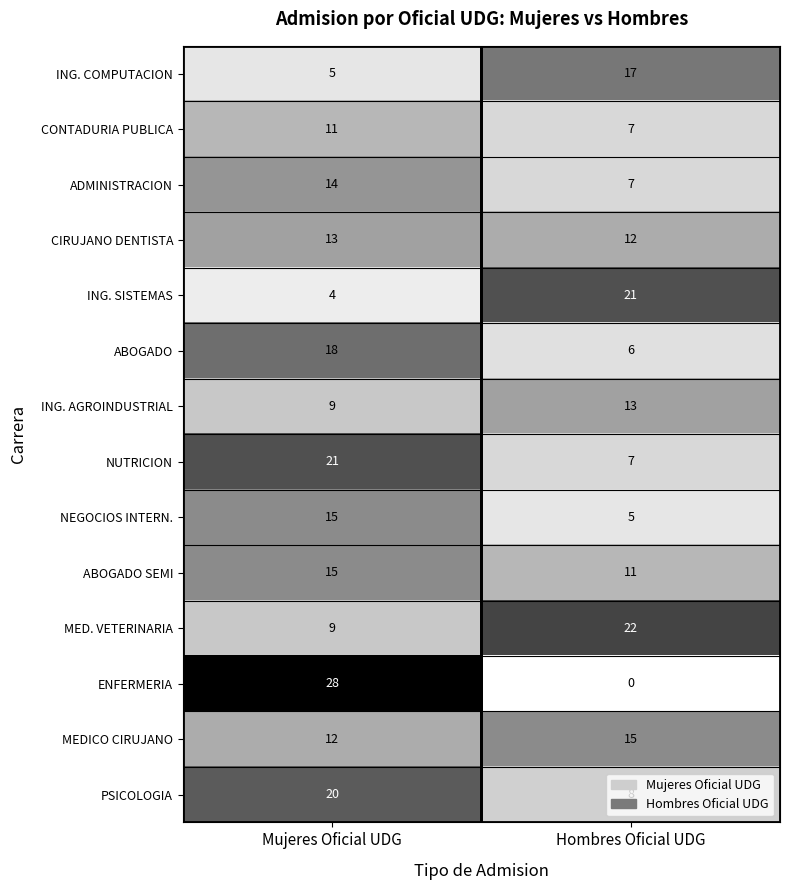

Which series has the largest range (max minus min)?

ENFERMERIA